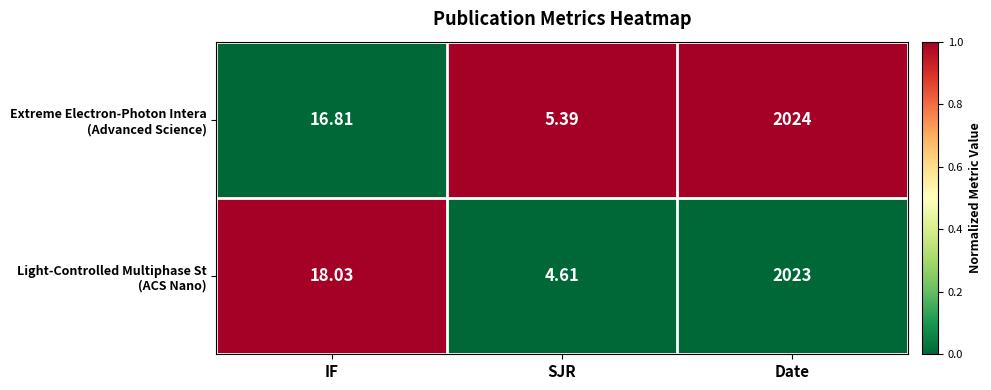

At which category is the sum across all series the highest?

Date